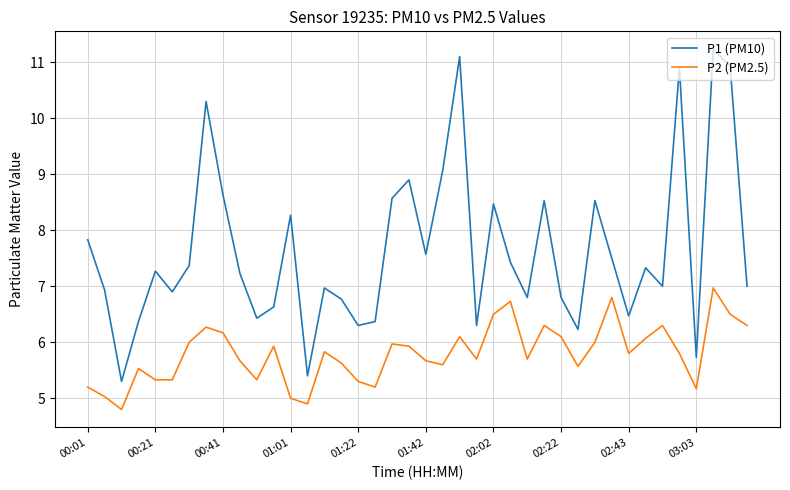

Which series has the widest spread of values?

P1 (PM10)